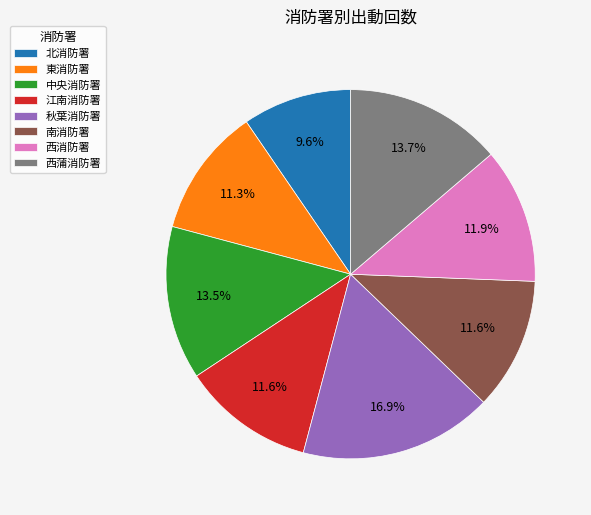

Count the number of slices in the pie.

8